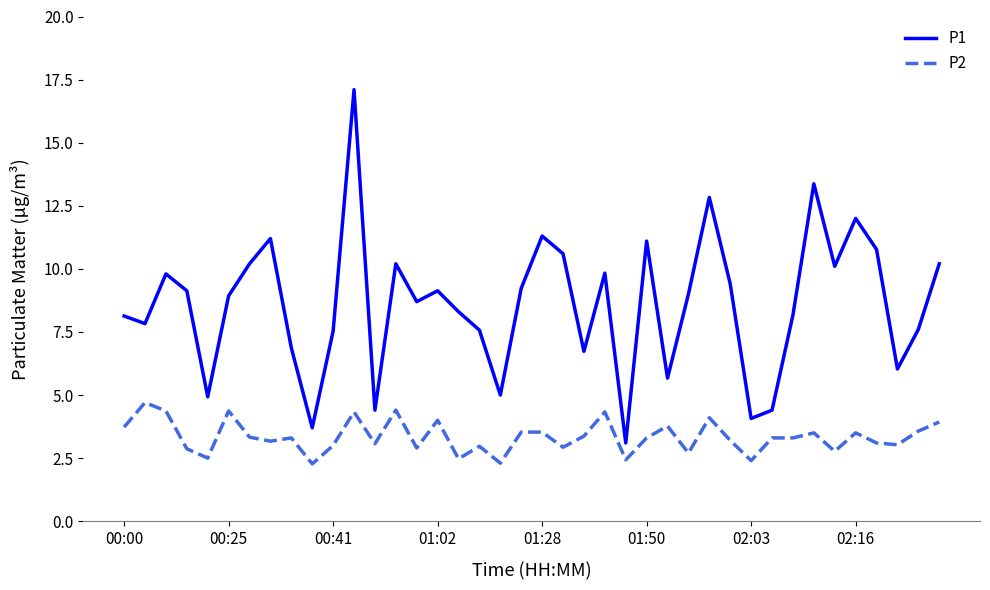

What is the maximum value for P1?

17.1